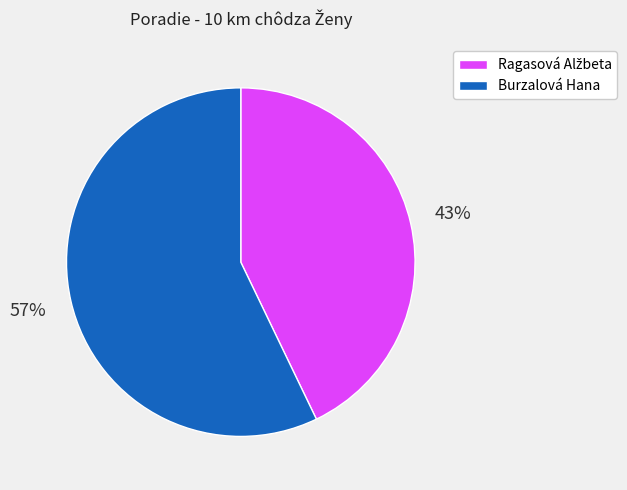

What is the largest slice in the pie chart?

Burzalová Hana